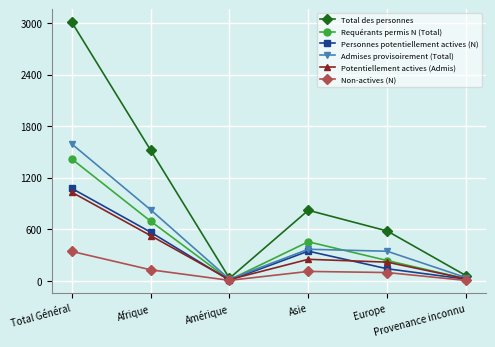

The value of Admises provisoirement (Total) at Total Général is 1593. True or false?

True